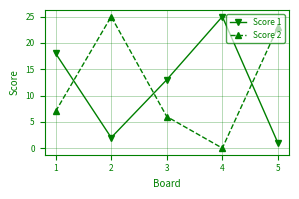

Read the Score 1 value at 2.

2